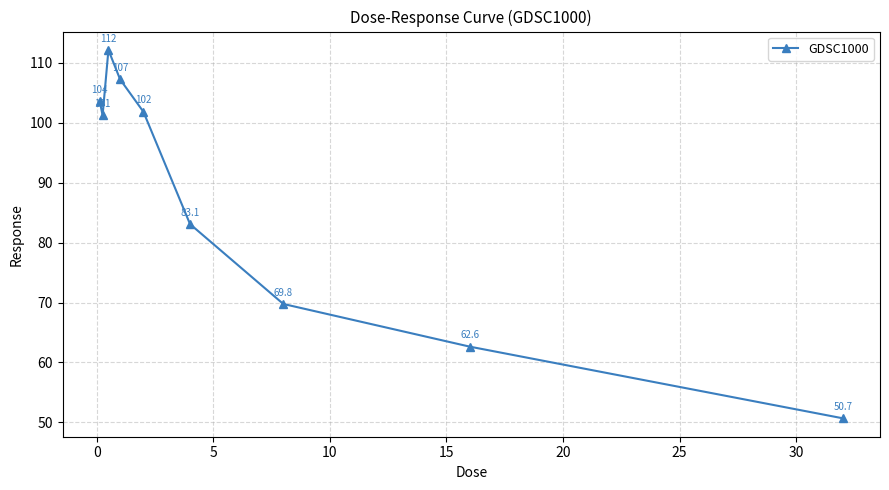

What is the value of the 6th point from the left?

83.1